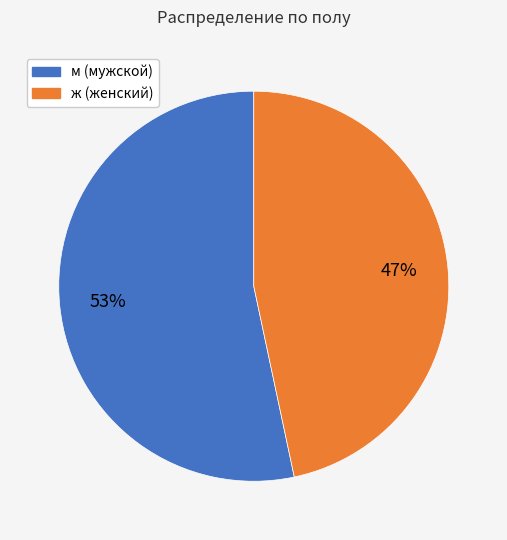

Do ж and м together represent more than half of the pie?

Yes